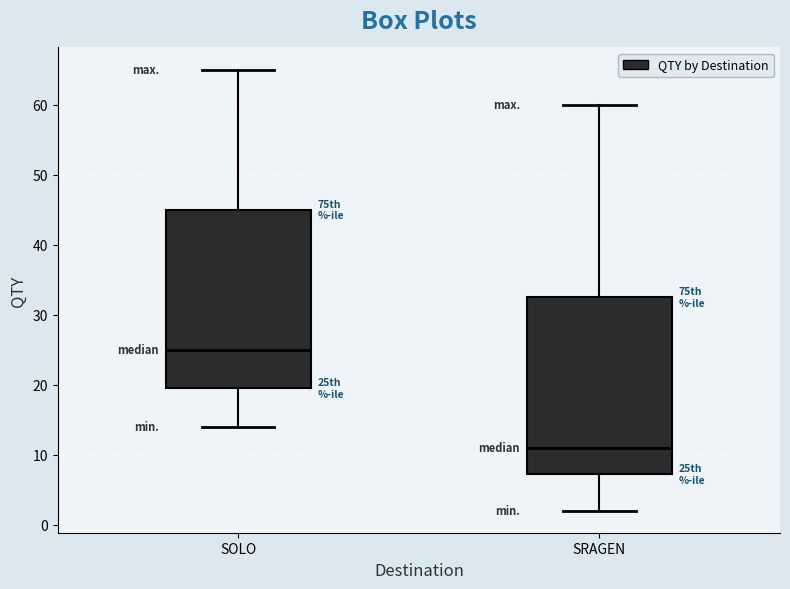

Reading left to right, transcribe this box plot: for each box, give where its median line is, the range the box spans, and where its two whiskers end, as read against the y-axis. The values are not printed on the chart, so give them approximately, as read against the axis.

SOLO: median 25, box 20 to 45, whiskers 14 to 65
SRAGEN: median 11, box 7 to 33, whiskers 2 to 60